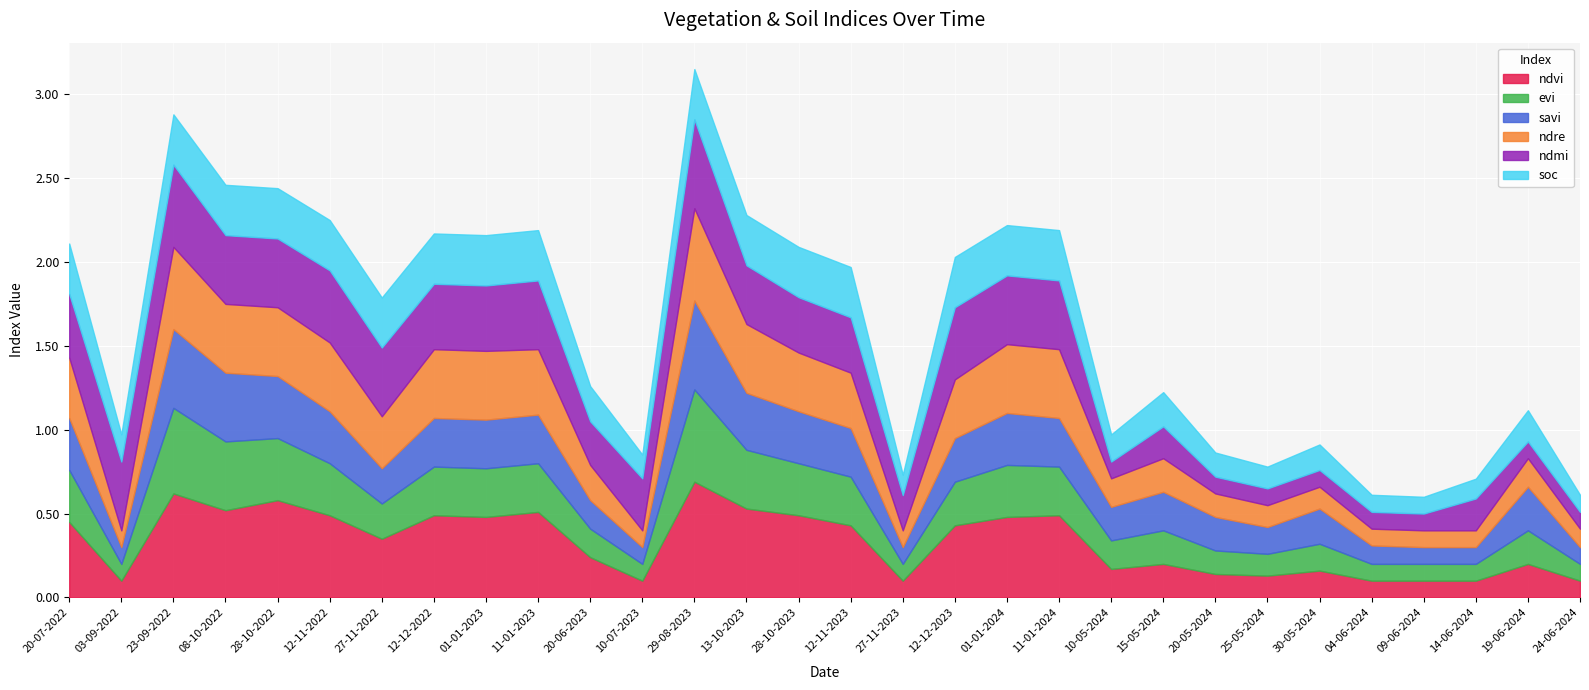

Is it true that ndre equals 0.2 at 19-06-2024?

True